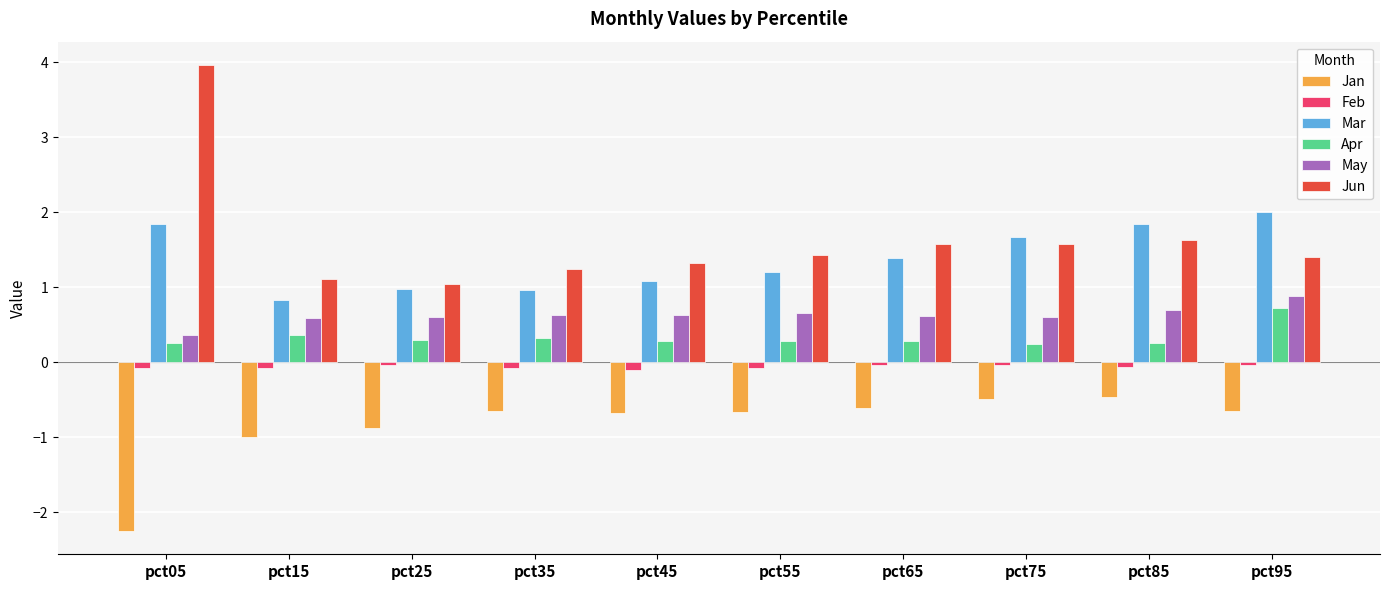

What is the sum of all Mar values?

13.8